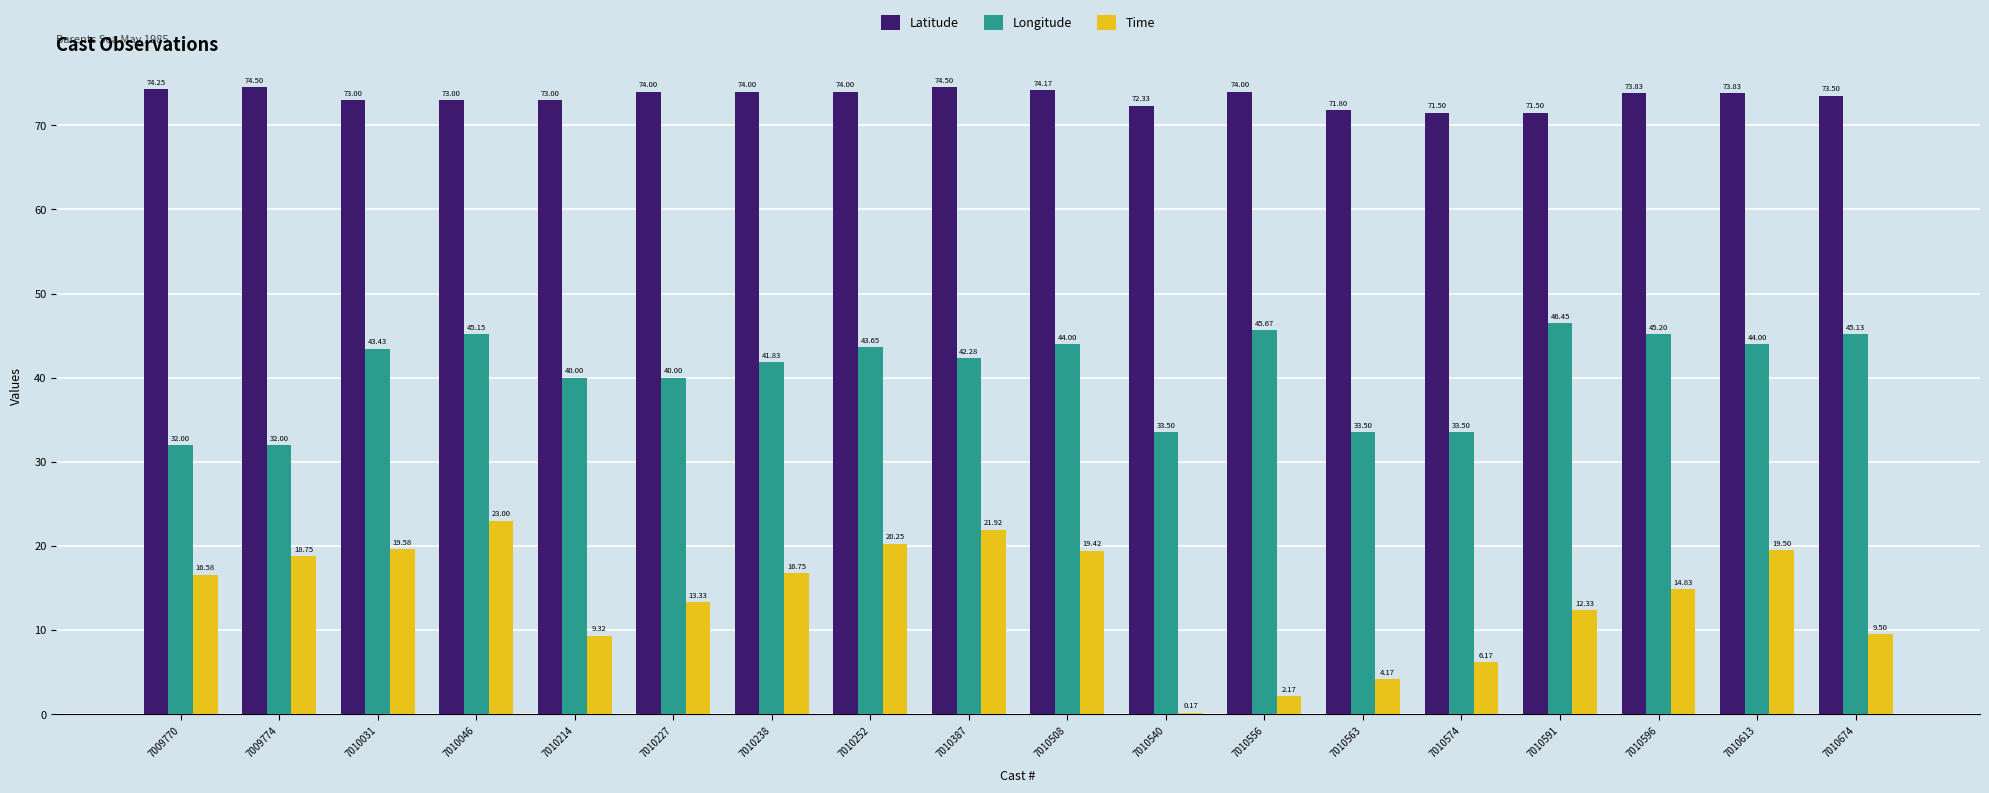

What is the total value across all series at 7010508?

137.6